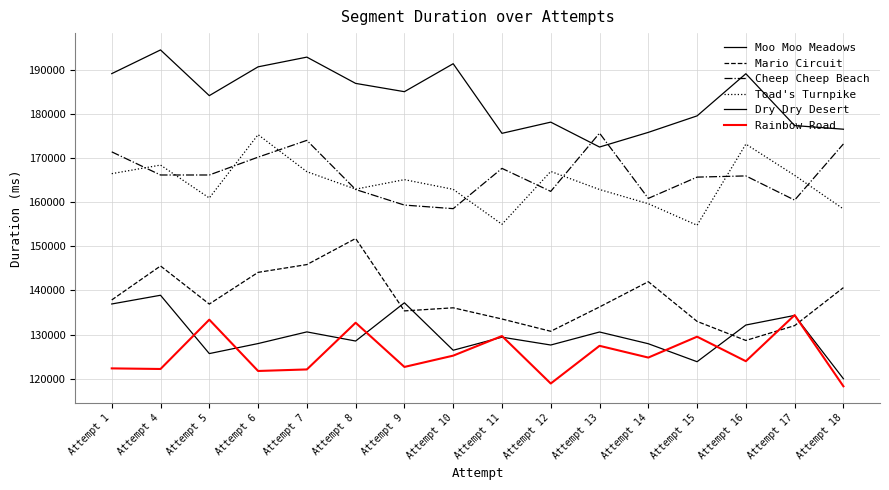

At which category is the sum across all series the highest?

Attempt 4